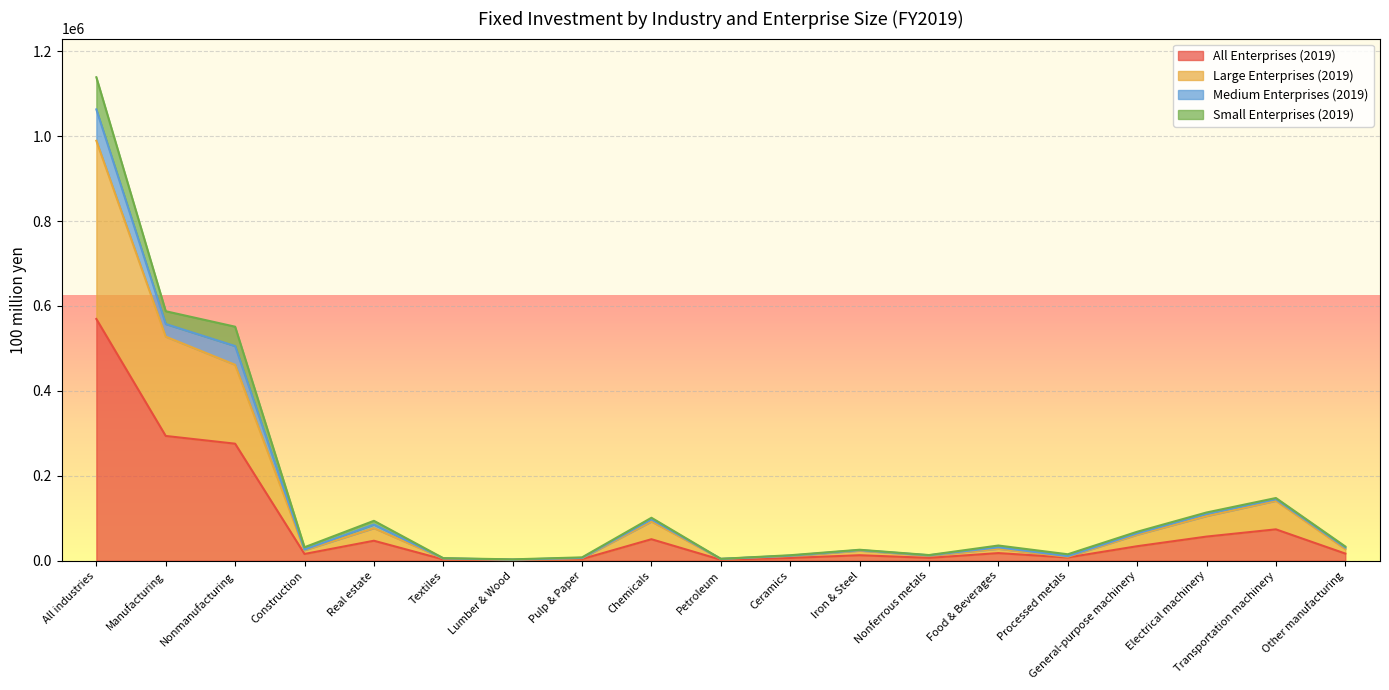

What is the difference between the maximum and minimum values in the All Enterprises (2019) series?

567885